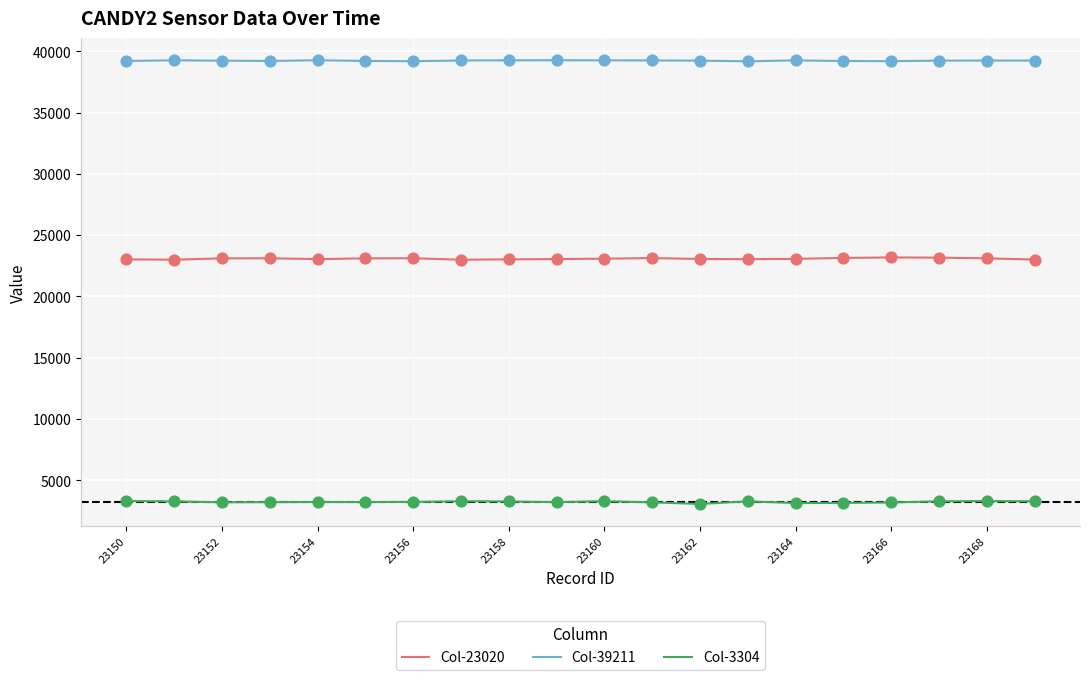

True or false: Col-3304 and Col-39211 intersect in this chart.

False